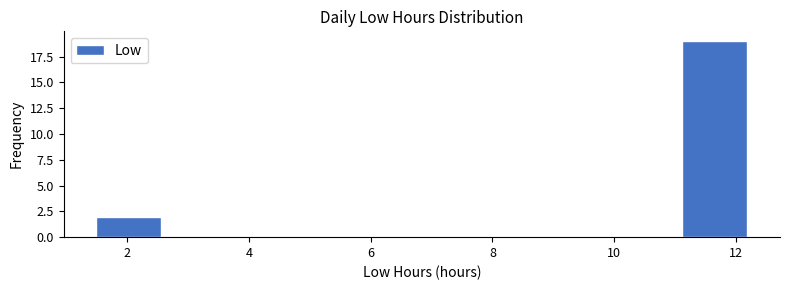

What is the height of the bar covering 1.4 to 2.6 on the x-axis? Neither the bar edges nor the heights are printed on the chart, so give them approximately, as read against the axes.

2